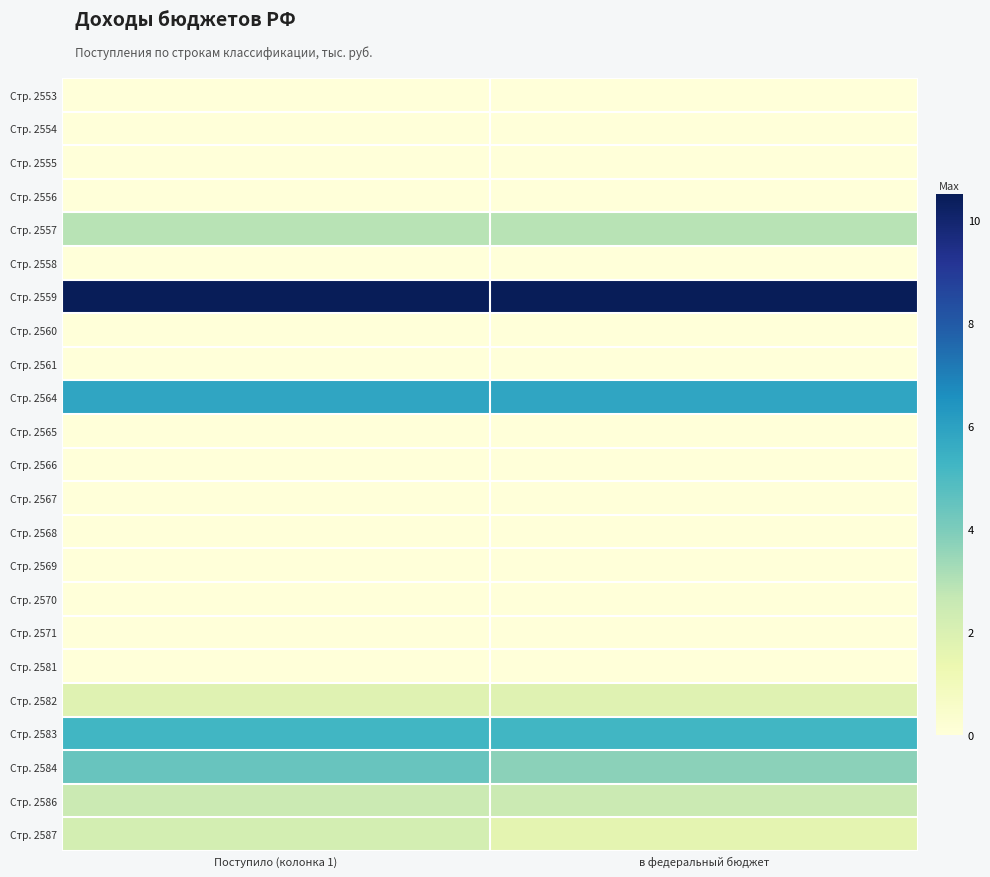

Between Поступило (колонка 1) and в федеральный бюджет, which is larger?

Поступило (колонка 1)